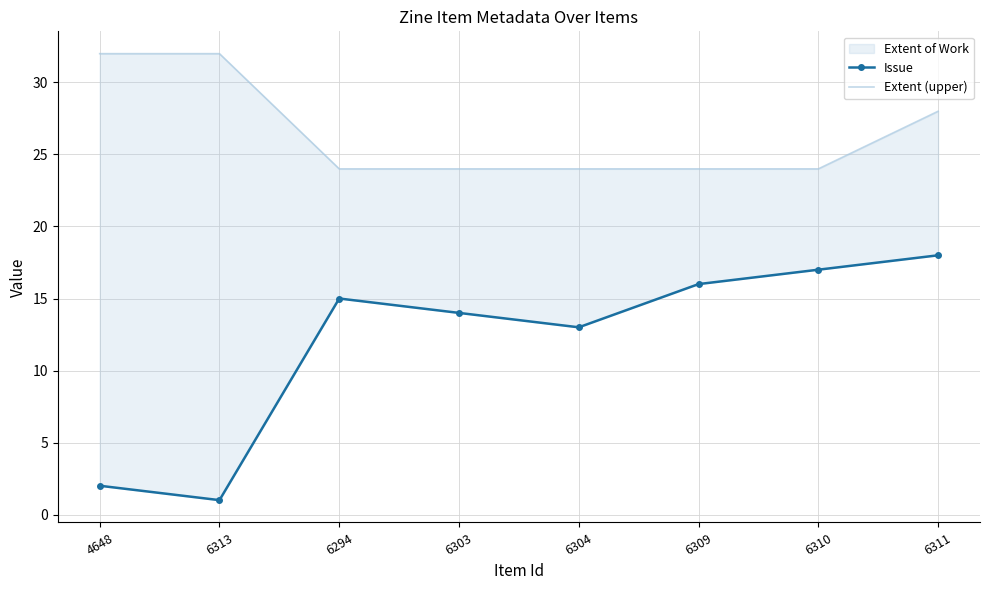

How many series are shown in this chart?

2